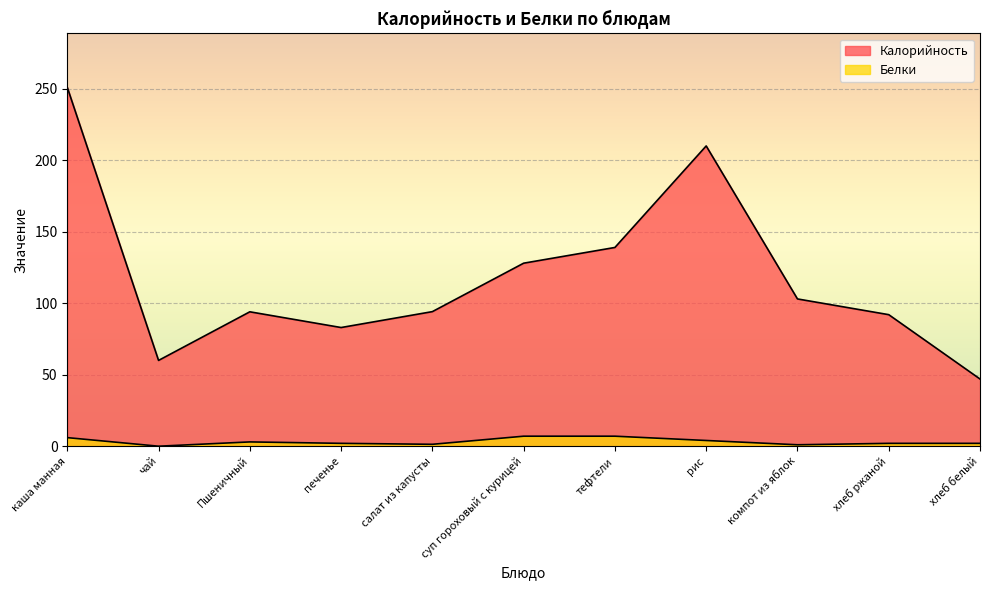

What position from the left is суп гороховый с курицей?

6